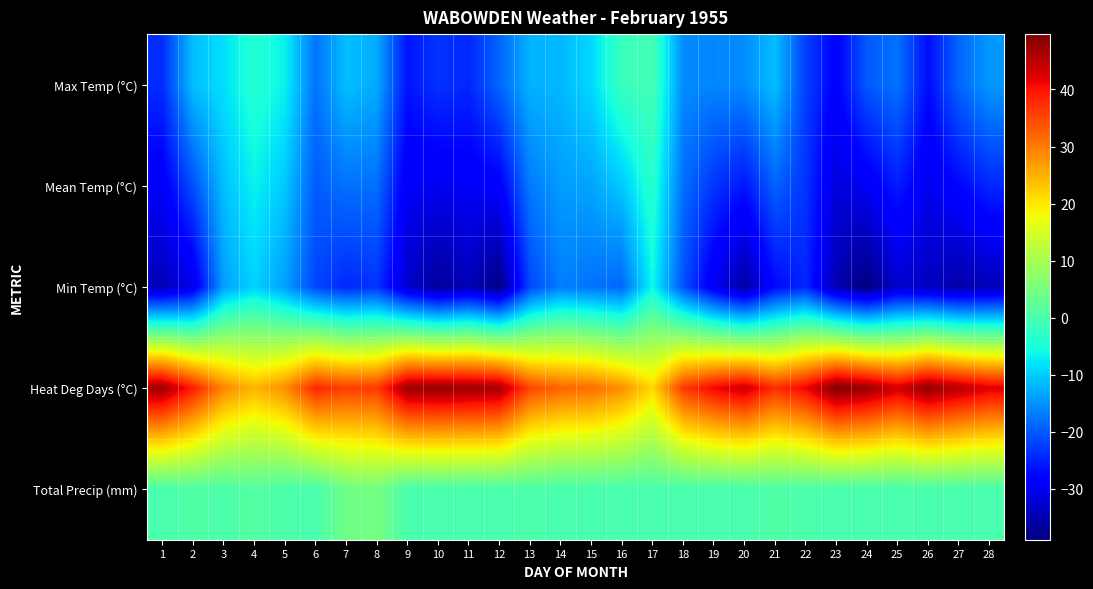

At how many categories does at least one series exceed 5?

28